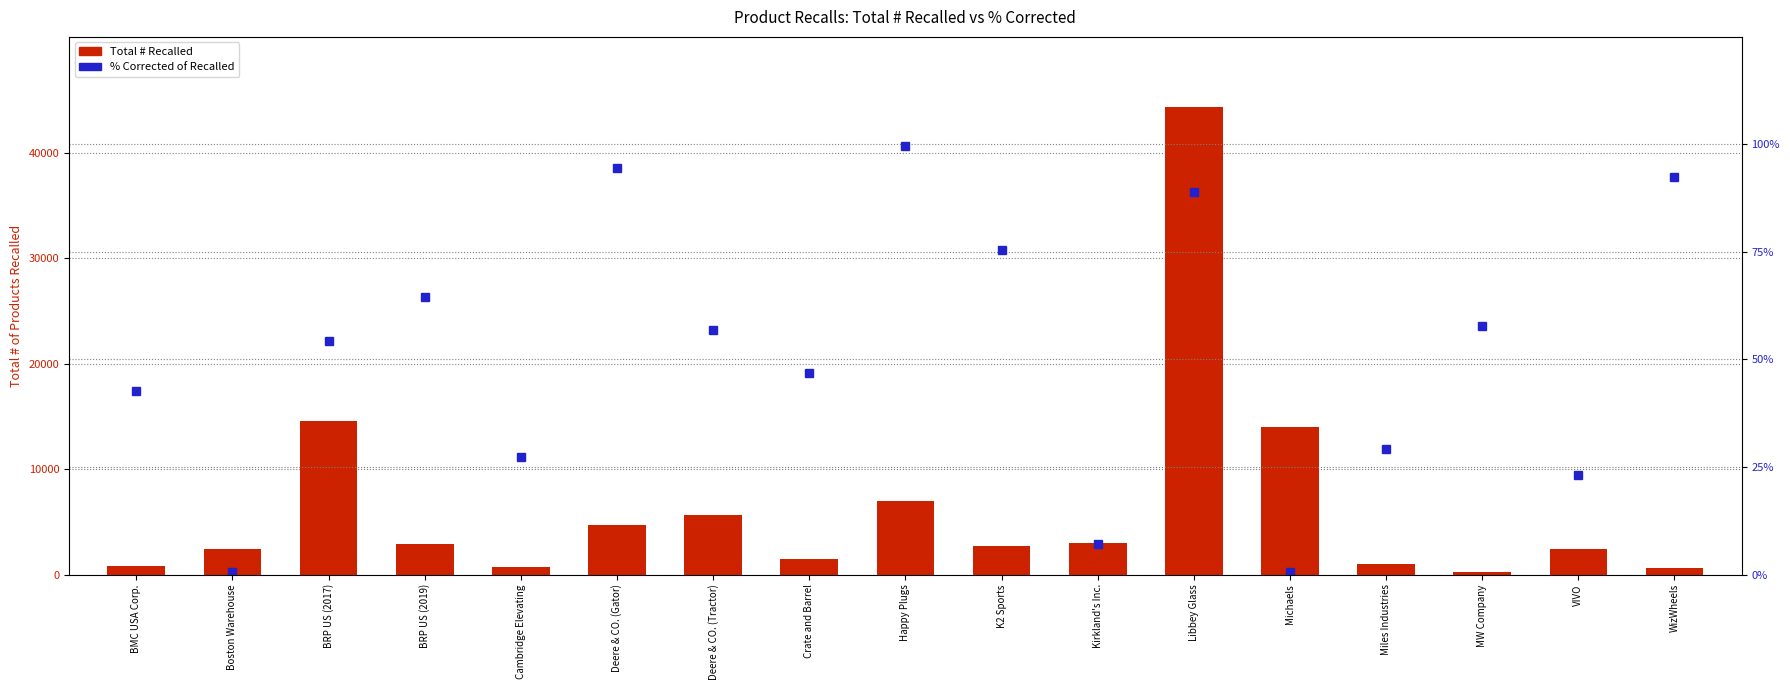

What is the sum of all Total # Recalled values?

108520.0